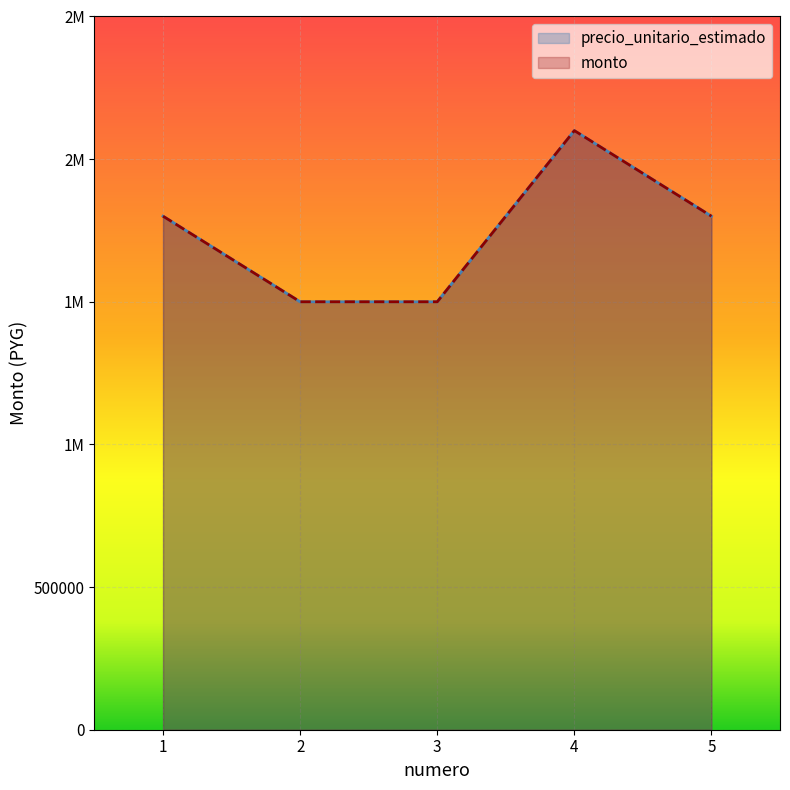

How many series are shown in this chart?

2